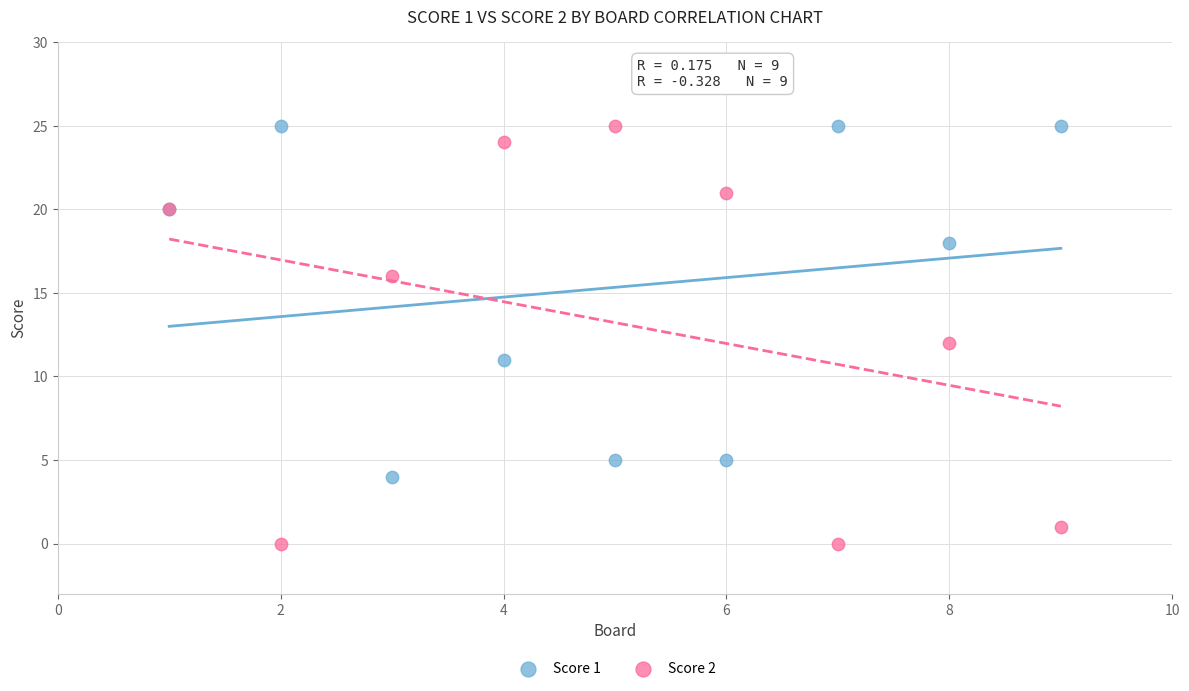

Which series reaches the minimum Y coordinate?

Score 2